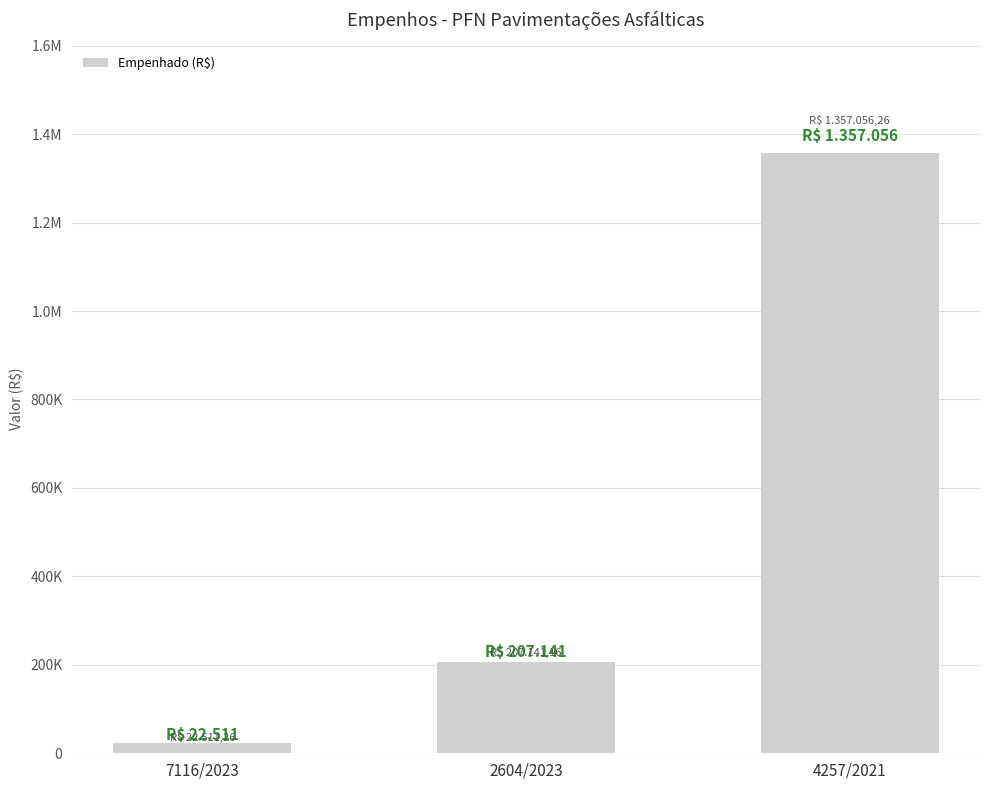

The chart shows a value of 2440382.2 at 4257/2021. True or false?

False